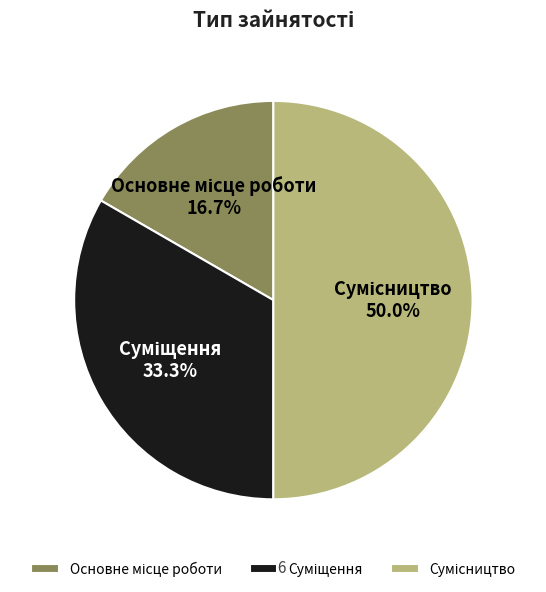

What is the total percentage of Сумісництво and Основне місце роботи?

66.7%